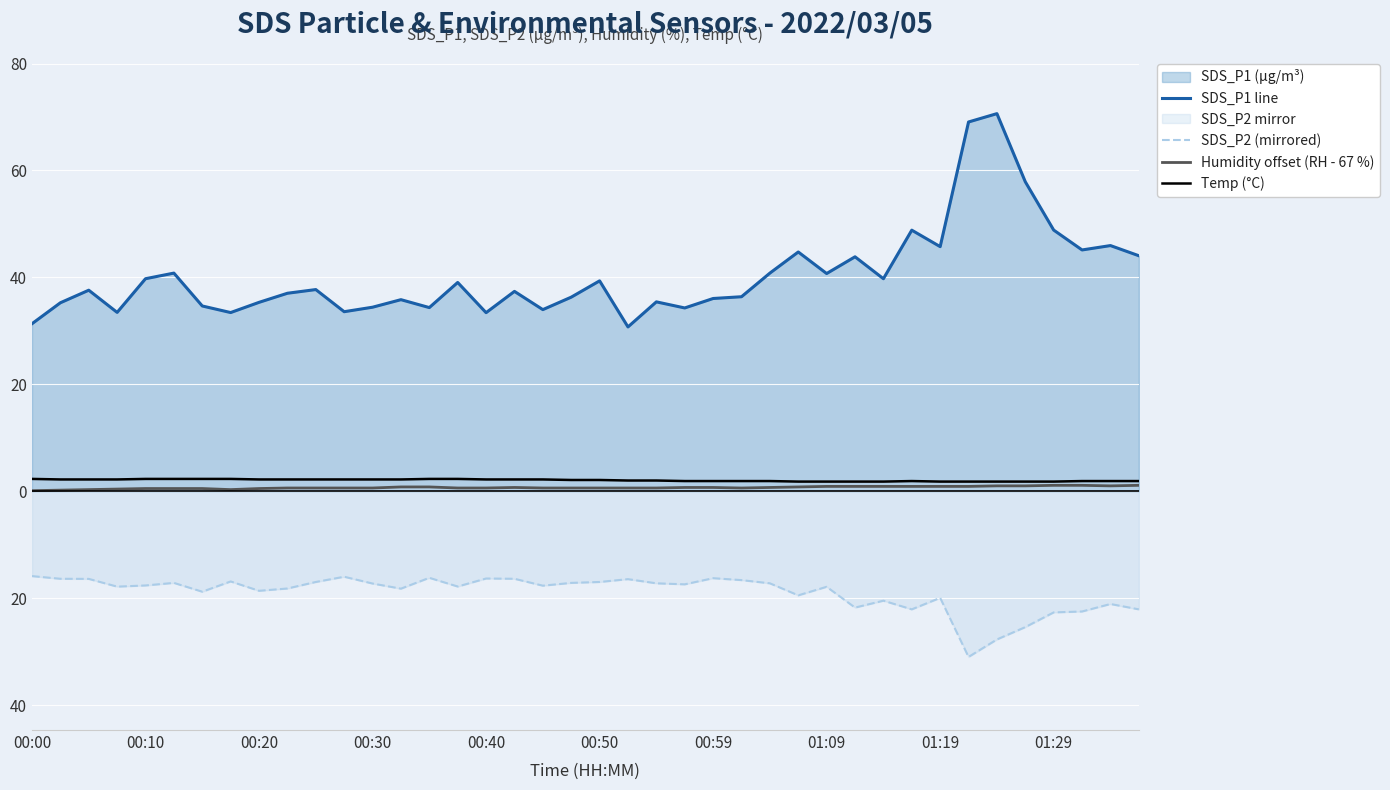

Does the chart display data point markers on the line(s)?

No